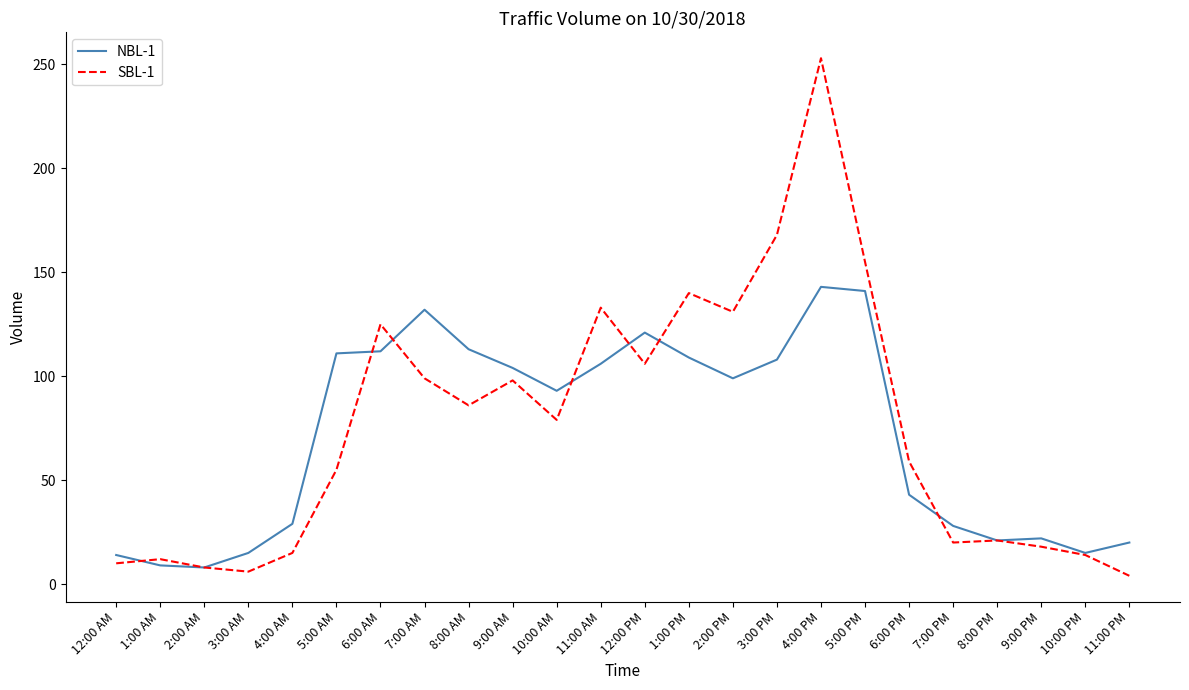

How many distinct data groups are displayed?

2